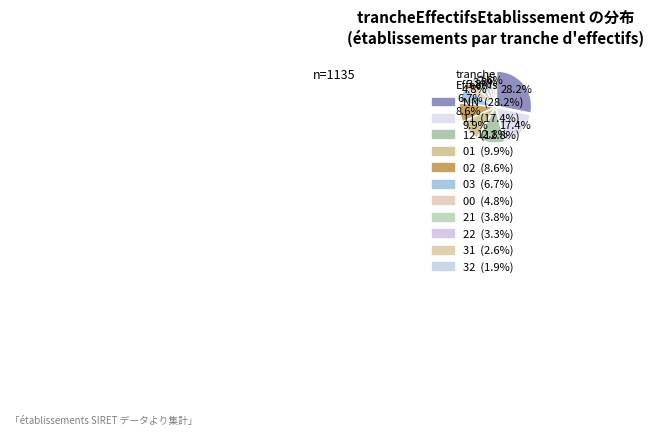

Which slice is the smallest?

32